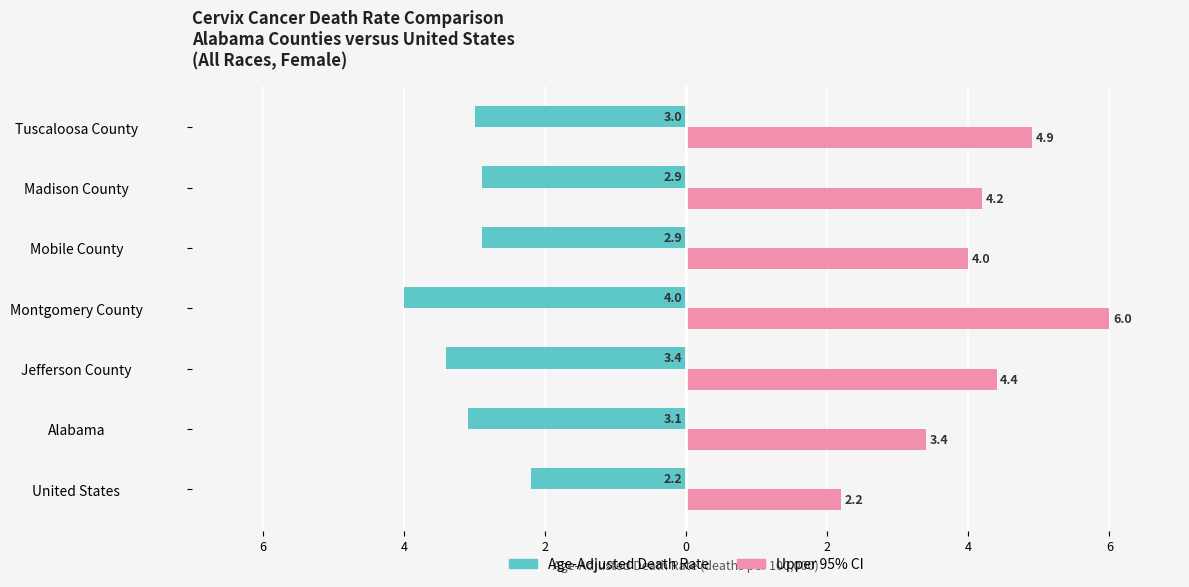

What are all the series names shown in the legend?

Age-Adjusted Death Rate, Upper 95% CI